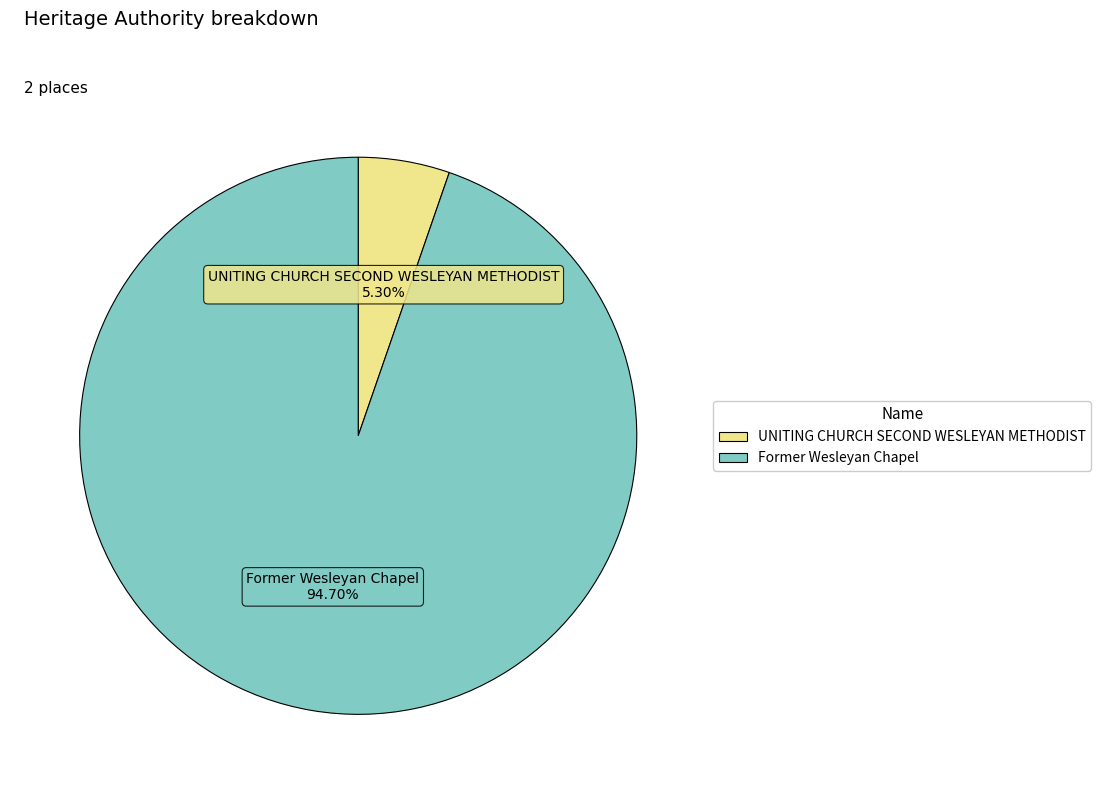

How many segments does this pie chart have?

2